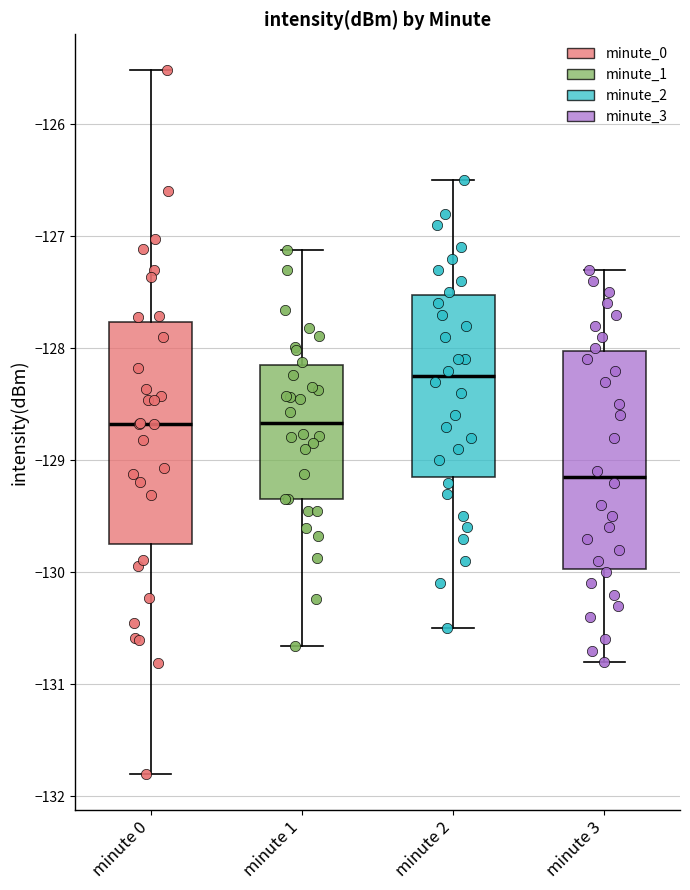

Reading left to right, transcribe this box plot: for each box, give where its median line is, the range the box spans, and where its two whiskers end, as read against the y-axis. The values are not printed on the chart, so give them approximately, as read against the axis.

minute 0: median -128.7, box -129.7 to -127.8, whiskers -131.8 to -125.5
minute 1: median -128.7, box -129.3 to -128.2, whiskers -130.7 to -127.1
minute 2: median -128.2, box -129.1 to -127.5, whiskers -130.5 to -126.5
minute 3: median -129.1, box -130.0 to -128.0, whiskers -130.8 to -127.3